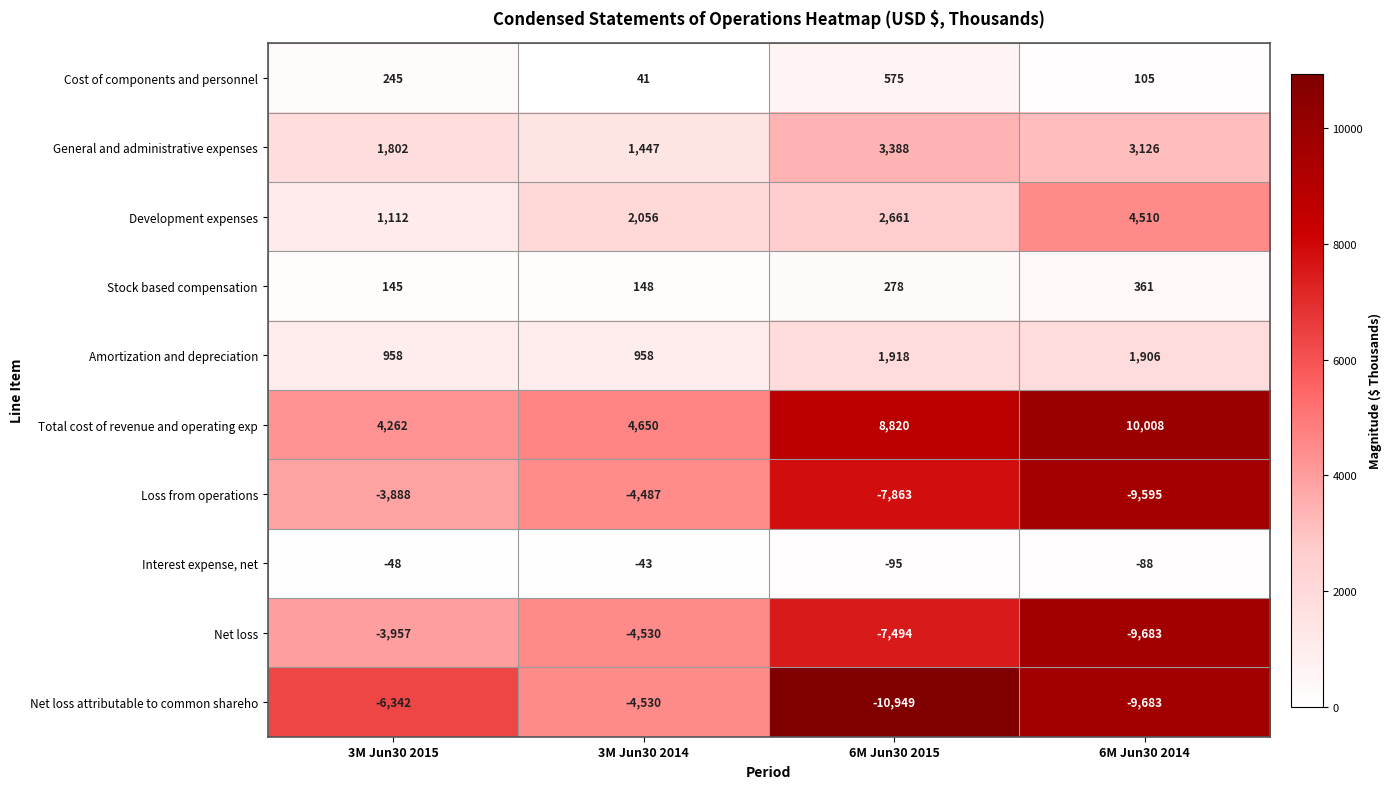

Which series has the largest total across all categories?

Total cost of revenue and operating exp